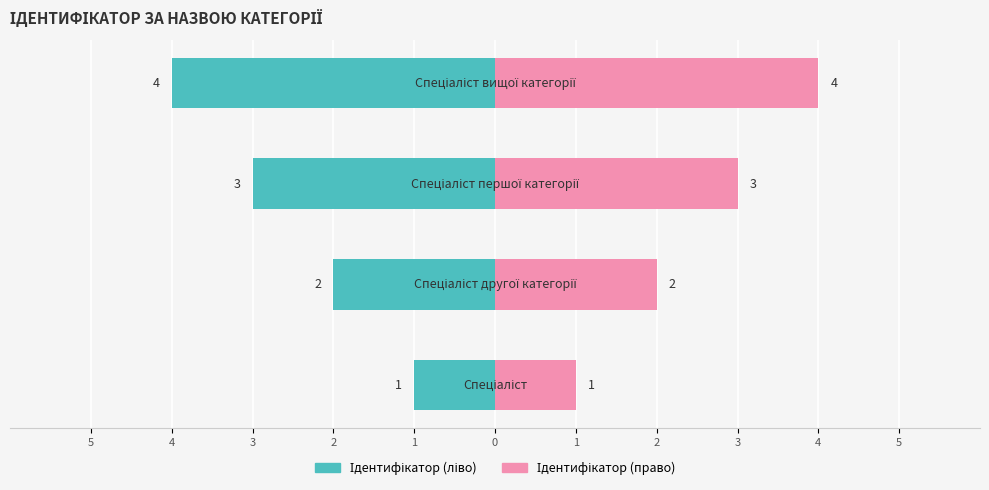

The chart shows a value of 7 at Спеціаліст вищої категорії. True or false?

False